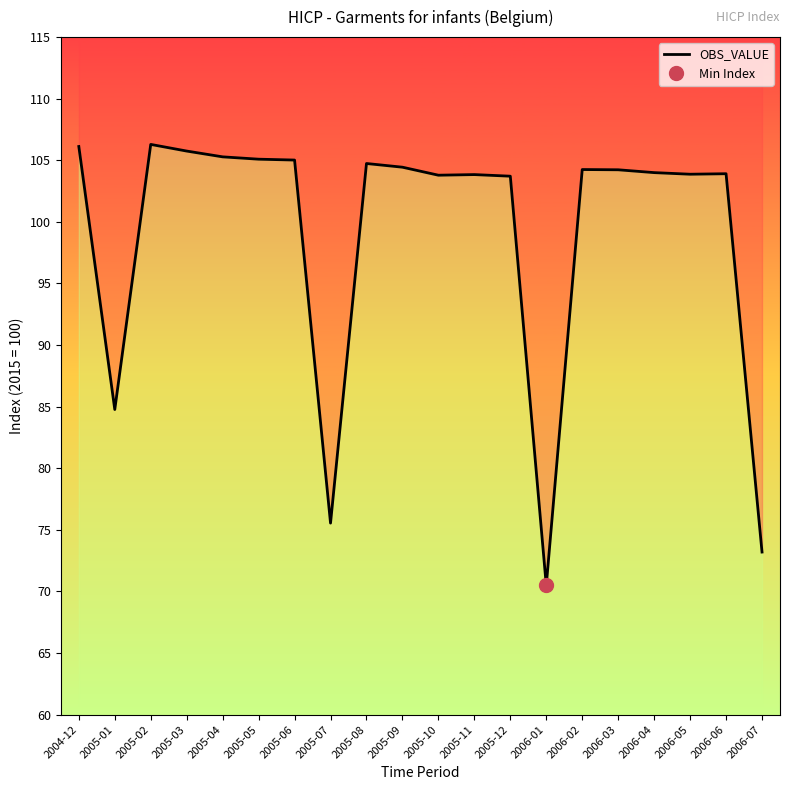

Does the chart display data point markers on the line(s)?

No